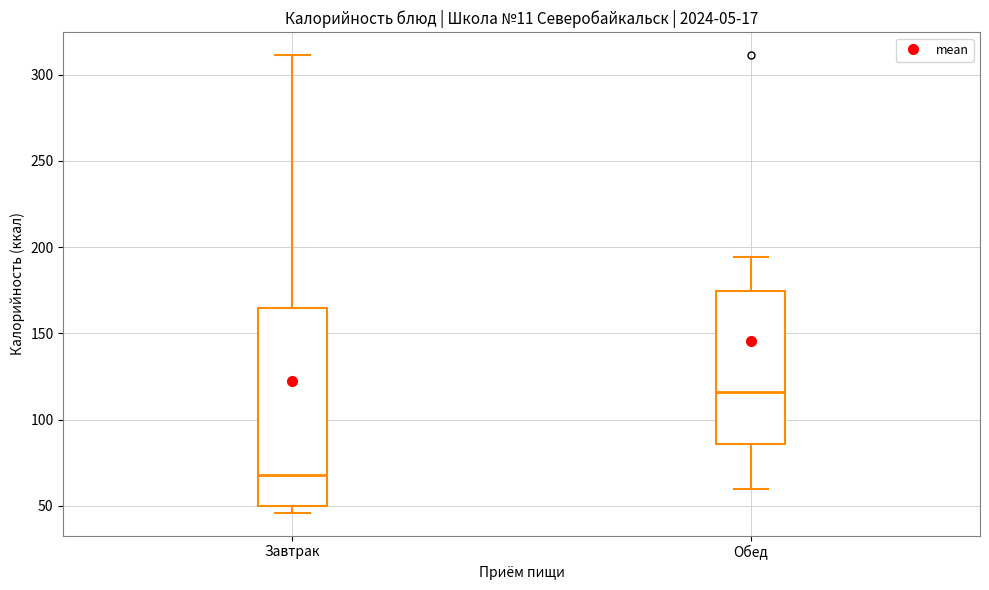

Comparing the boxes themselves (not the whiskers), which one is the tallest?

Завтрак